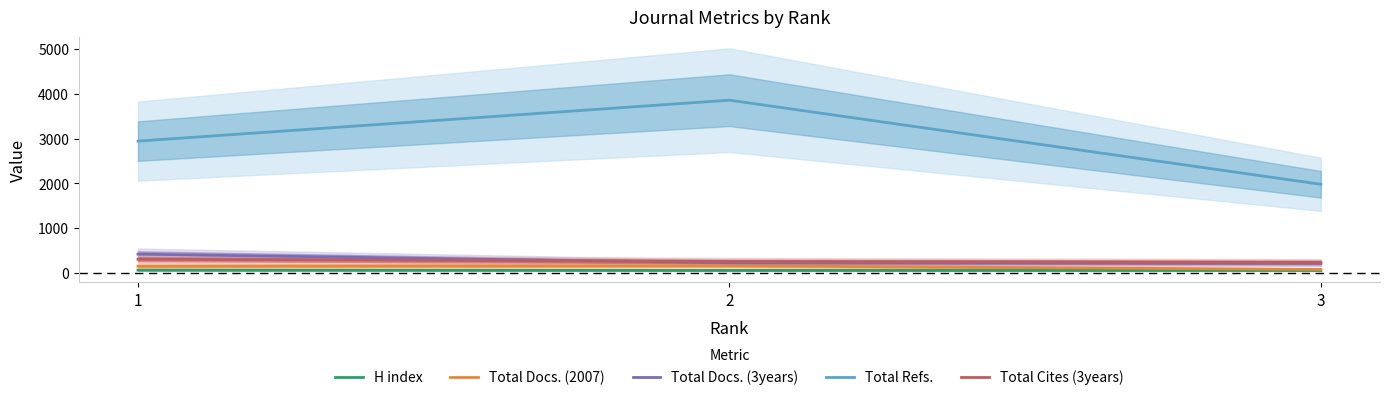

Reading left to right, what are all the values shown in this chart?

H index: 1=63	2=57	3=56
Total Docs. (2007): 1=151	2=160	3=78
Total Docs. (3years): 1=420	2=226	3=215
Total Refs.: 1=2947	2=3862	3=1982
Total Cites (3years): 1=305	2=257	3=237